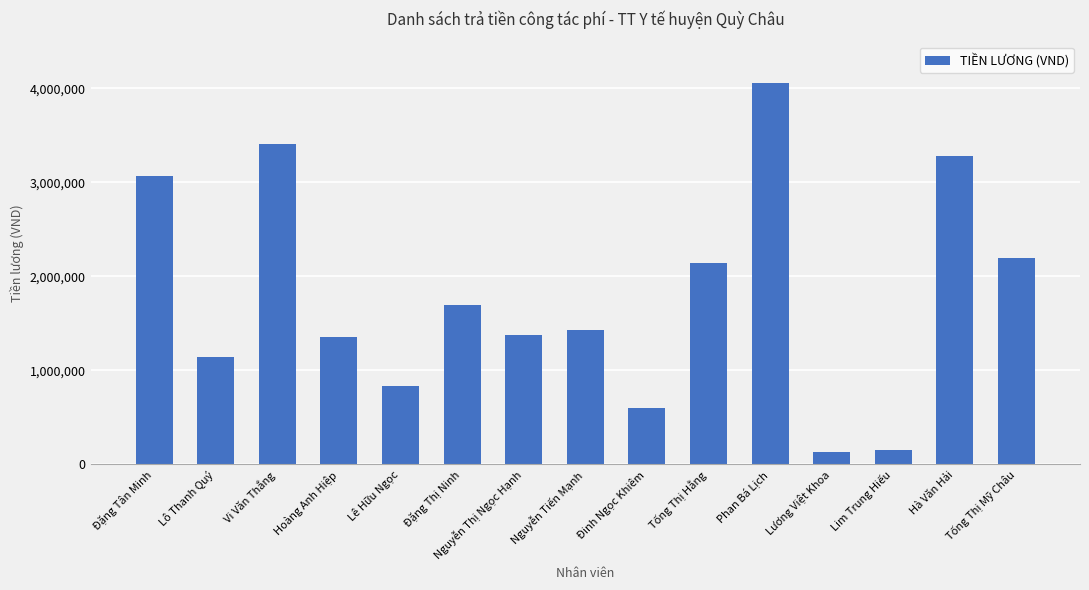

What is the sum of all values?

26845000